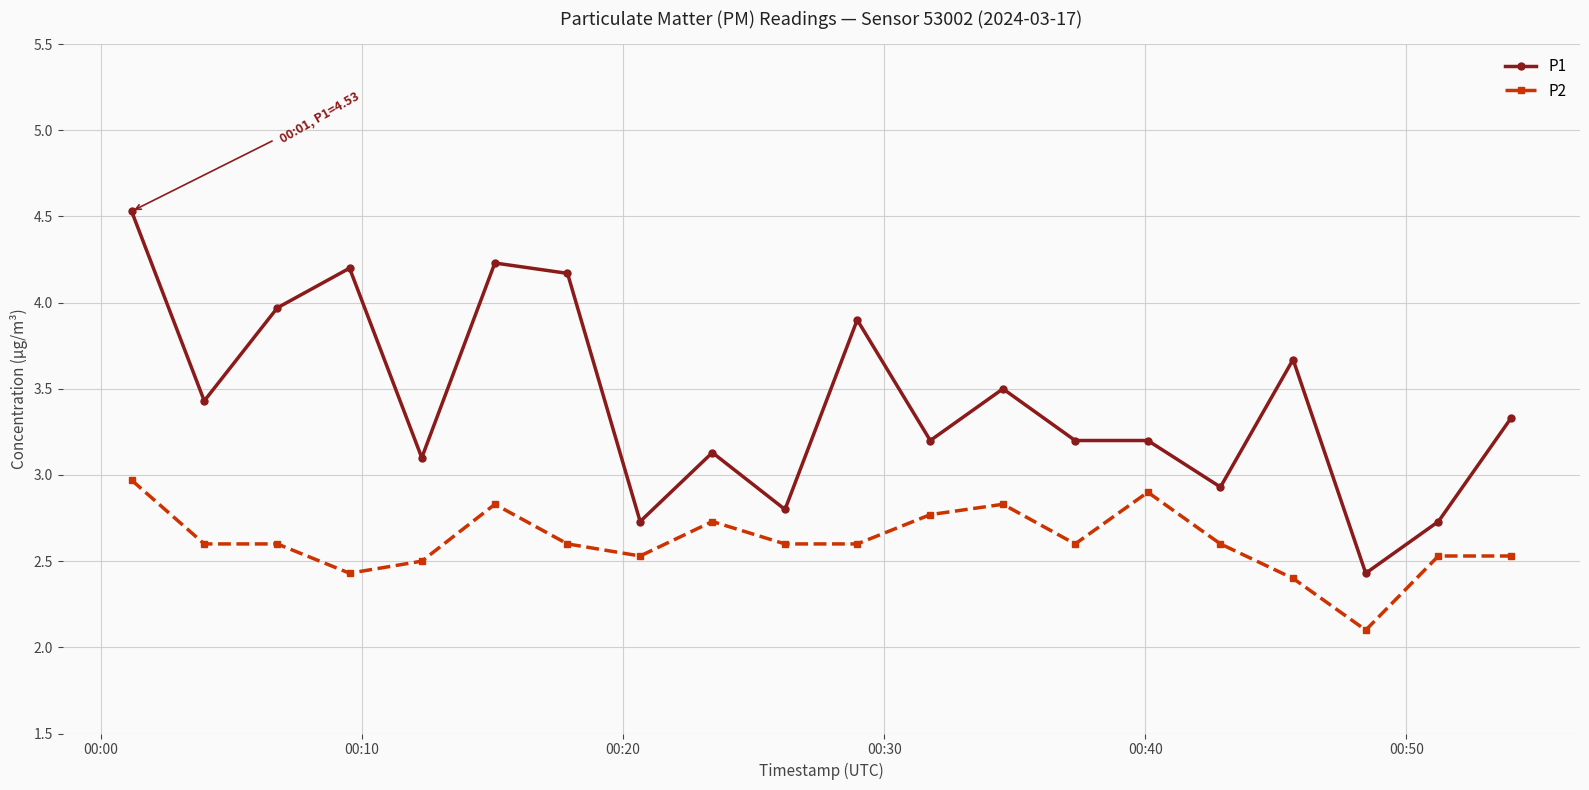

True or false: P1 and P2 intersect in this chart.

False